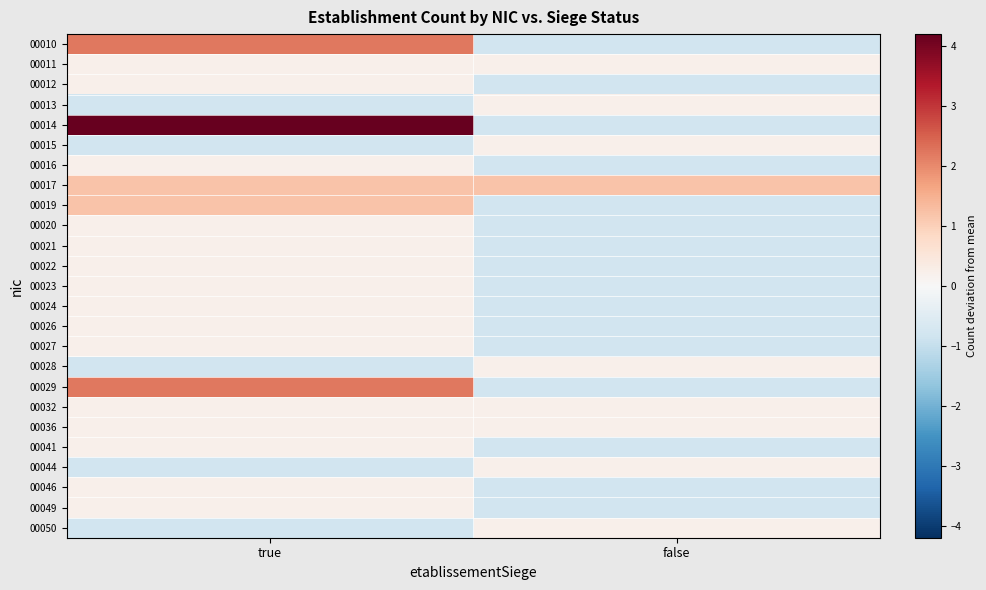

What is the total value across all series at false?

-10.0